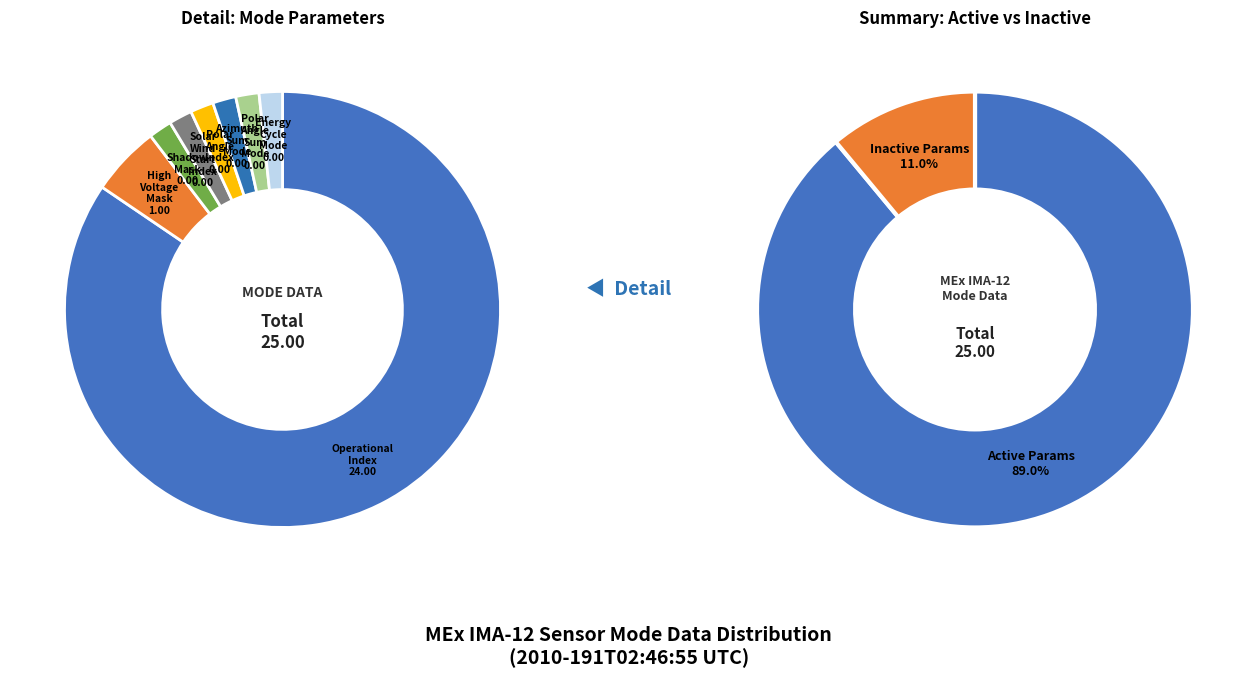

Rank the categories by value from highest to lowest.

Operational Index, High Voltage Mask, Shadow Mask, Solar Wind Start Index, Polar Angle Index, Azimuth Sum Mode, Polar Angle Sum Mode, Energy Cycle Mode